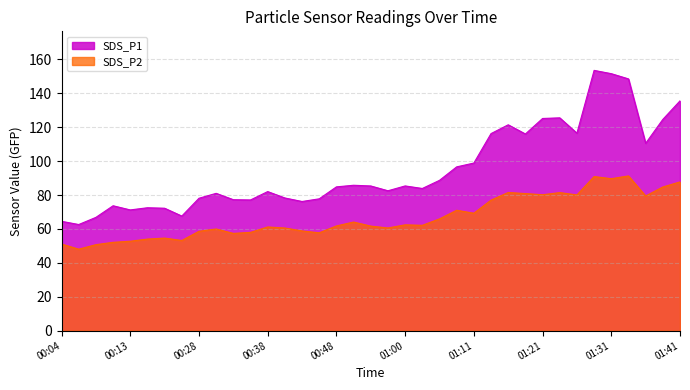

In SDS_P2, how many points are higher than both neighbors (excluding endpoints)?

10